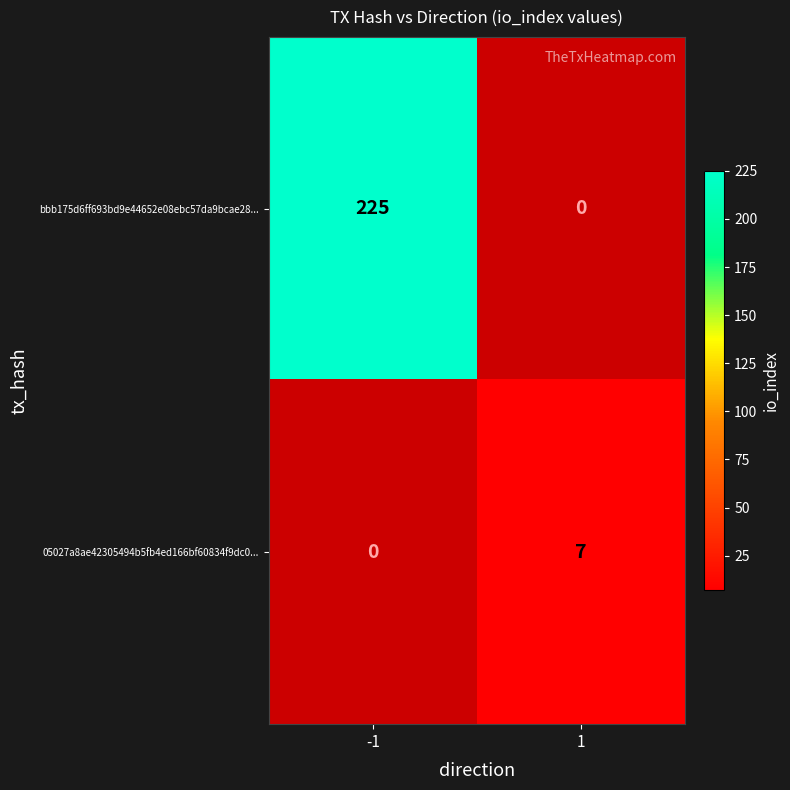

How many distinct data groups are displayed?

2